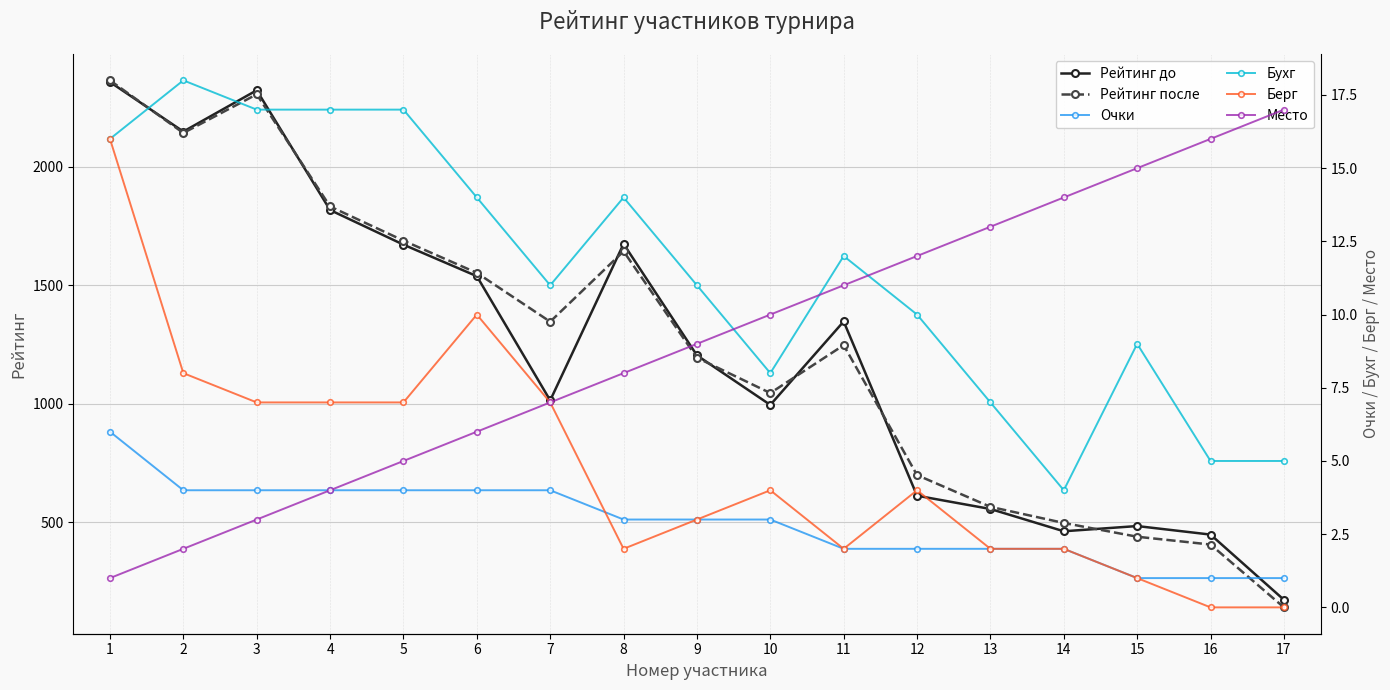

Which has a higher value, 6 or 9?

6